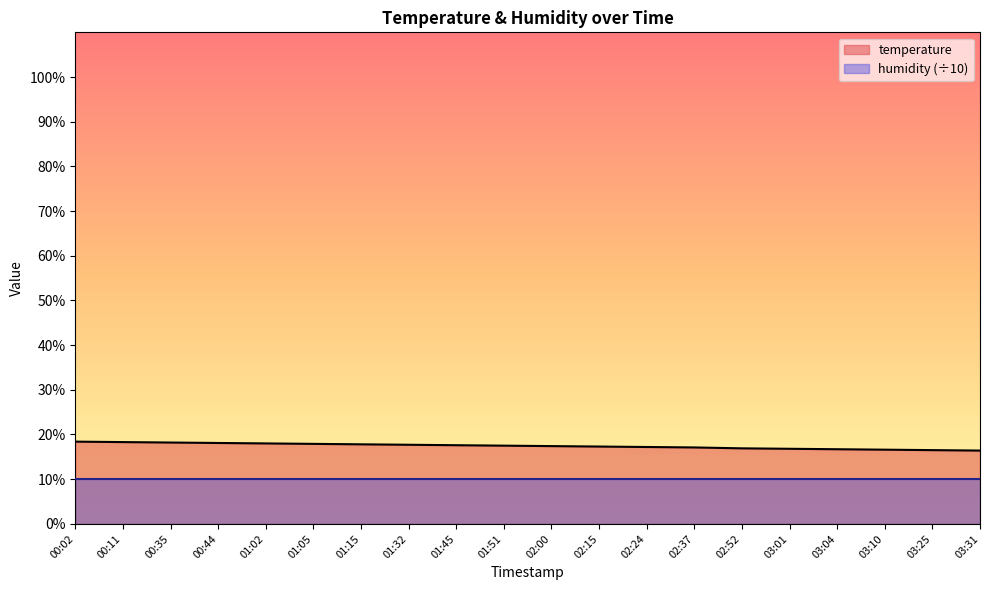

What is the maximum value shown in the chart?

18.4